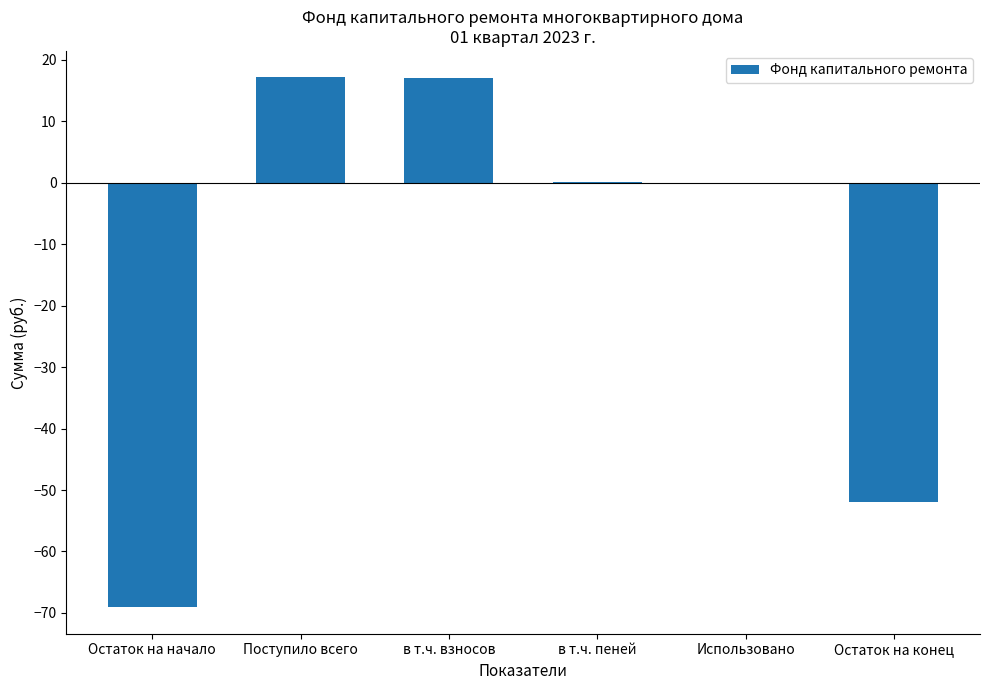

What is the change in value from в т.ч. взносов to Использовано?

-17.1